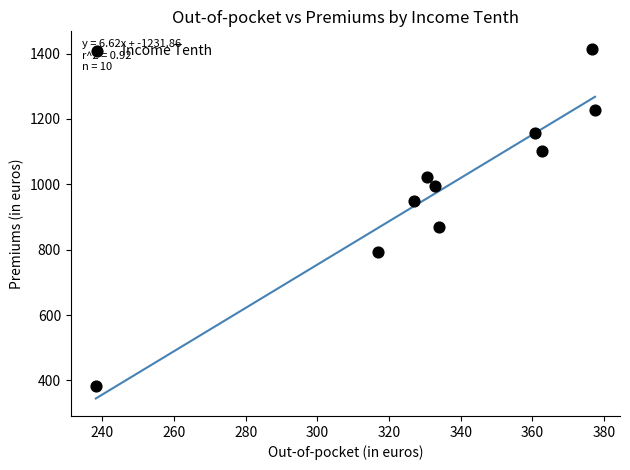

What is the range of Y values (max minus min)?

1031.8